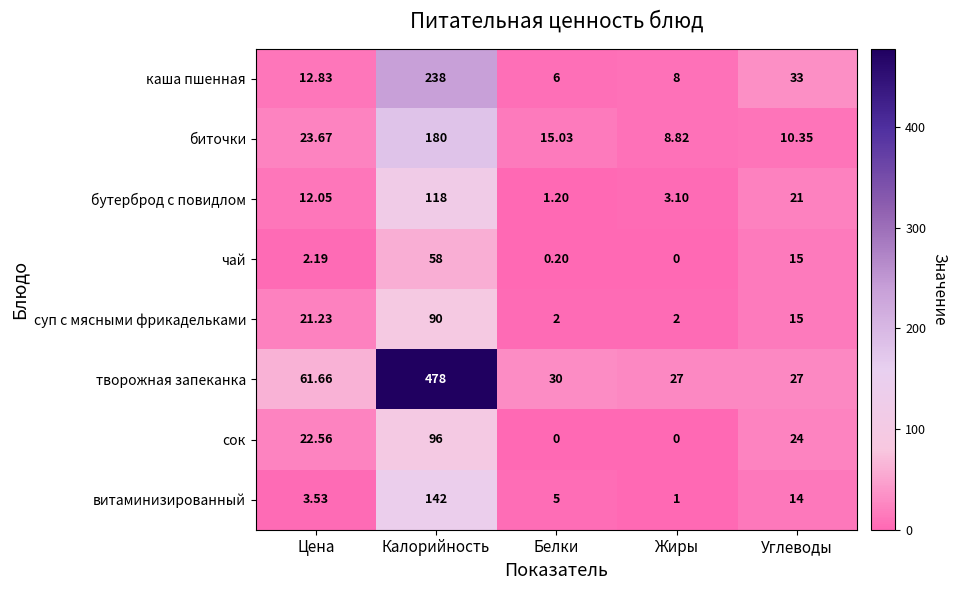

What is the difference between the highest and lowest values at Белки?

30.0